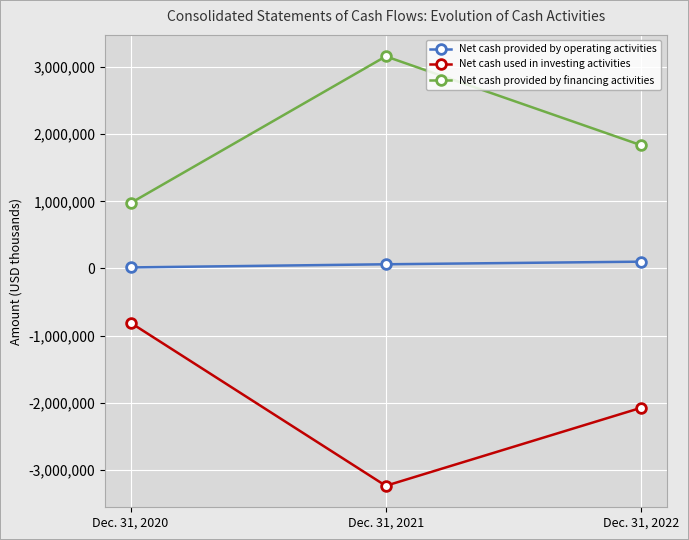

List the series in order of their overall mean, highest first.

Net cash provided by financing activities, Net cash provided by operating activities, Net cash used in investing activities